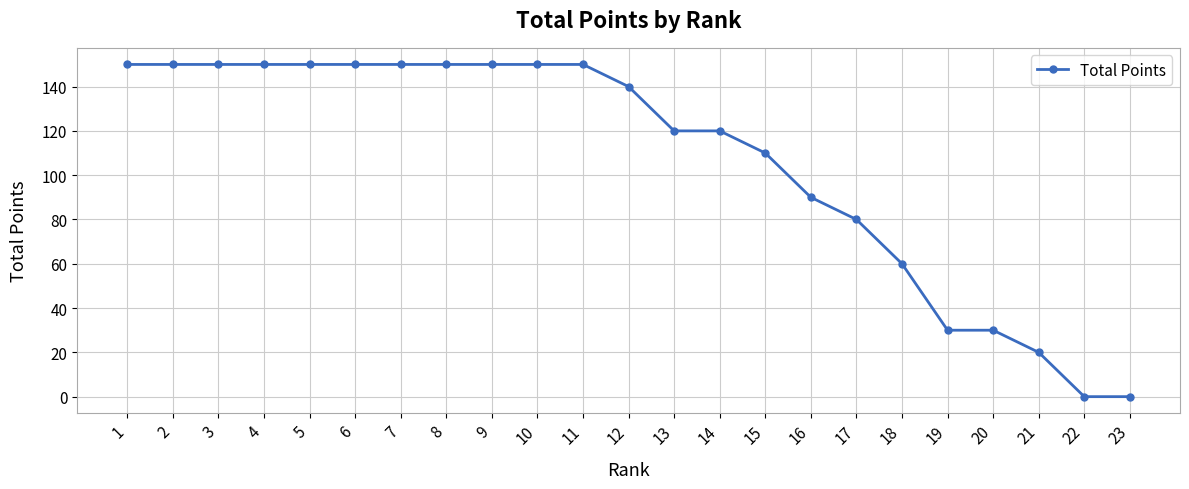

What is the maximum value shown in the chart?

150